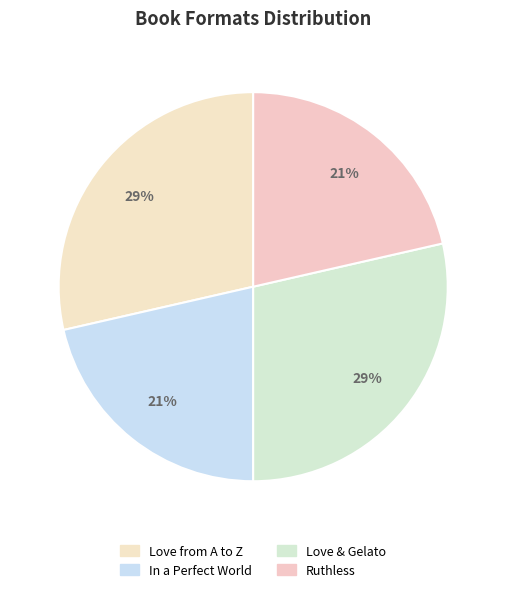

Which has a higher value, In a Perfect World or Love from A to Z?

Love from A to Z